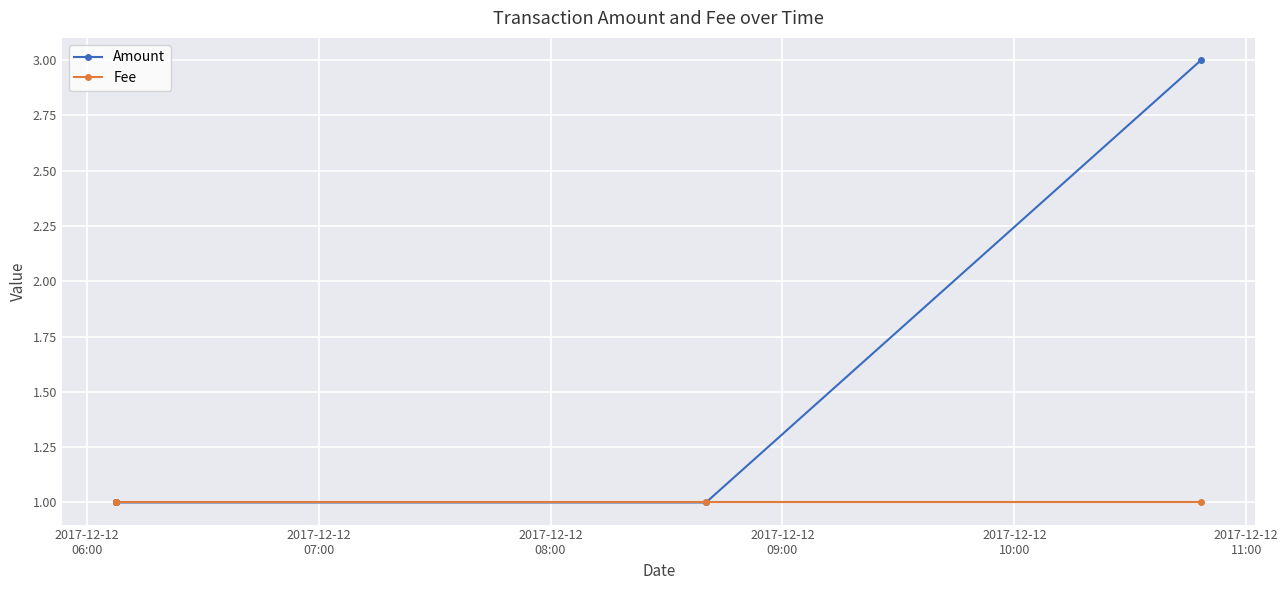

List the series in order of their peak value, highest first.

Amount, Fee